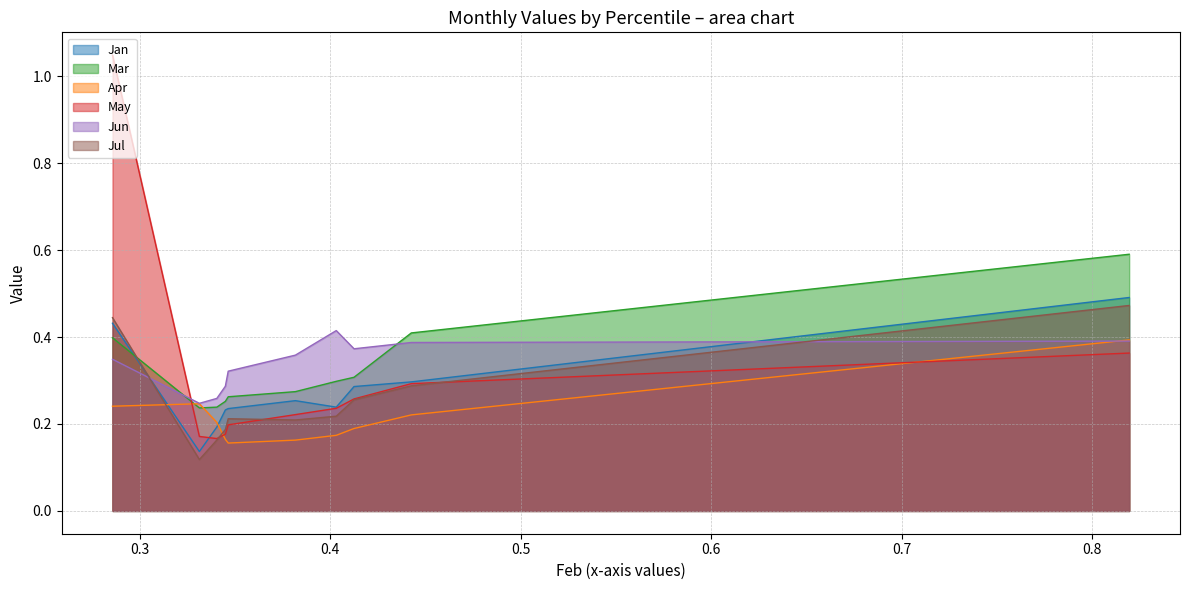

Reading left to right, what are all the values shown in this chart?

Jan: 0.4	0.1	0.2	0.2	0.2	0.3	0.2	0.3	0.3	0.5
Mar: 0.4	0.2	0.2	0.3	0.3	0.3	0.3	0.3	0.4	0.6
Apr: 0.2	0.2	0.2	0.2	0.2	0.2	0.2	0.2	0.2	0.4
May: 1.0	0.2	0.2	0.2	0.2	0.2	0.2	0.3	0.3	0.4
Jun: 0.3	0.2	0.3	0.3	0.3	0.4	0.4	0.4	0.4	0.4
Jul: 0.4	0.1	0.2	0.2	0.2	0.2	0.2	0.3	0.3	0.5